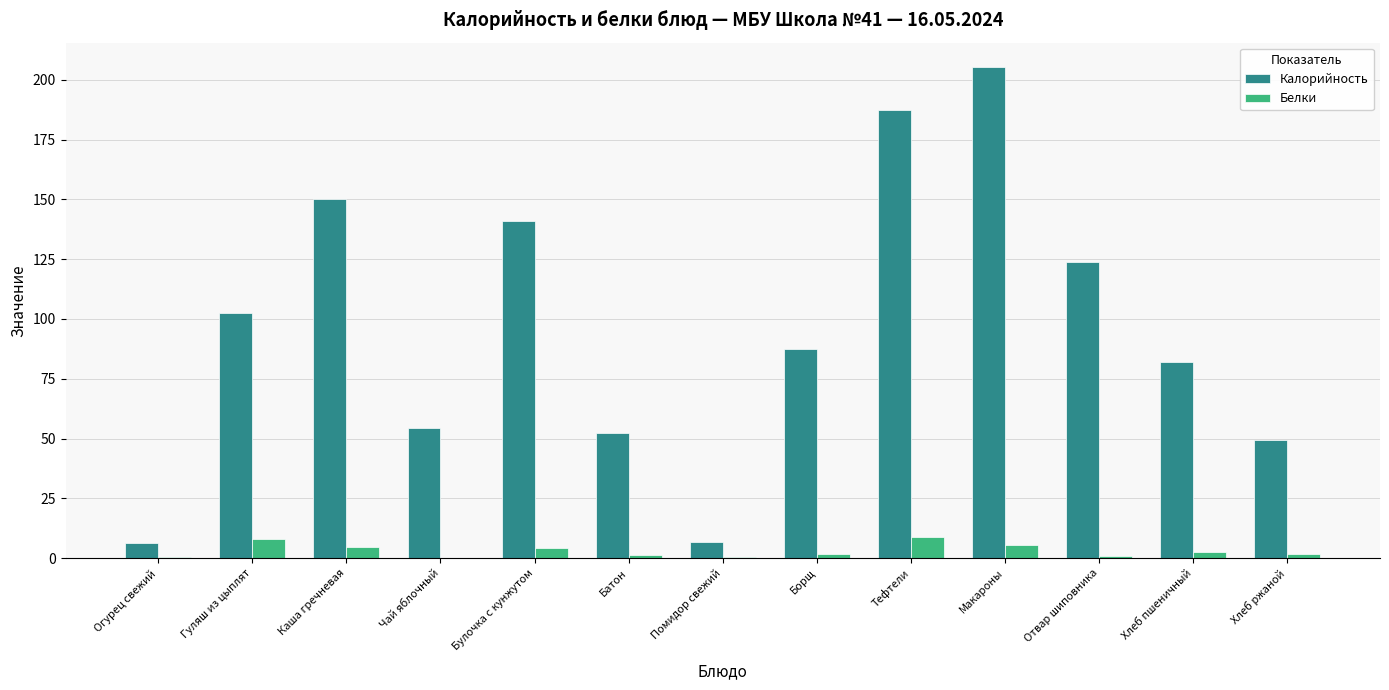

The value of Калорийность at Тефтели is 335.8. True or false?

False